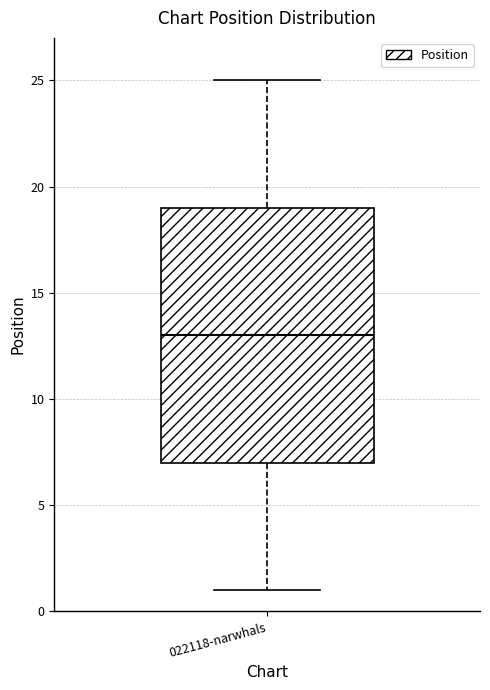

Transcribe this box plot: give where the median line is, the range the box spans, and where the two whiskers end, as read against the y-axis. The values are not printed on the chart, so give them approximately, as read against the axis.

median 13, box 7 to 19, whiskers 1 to 25